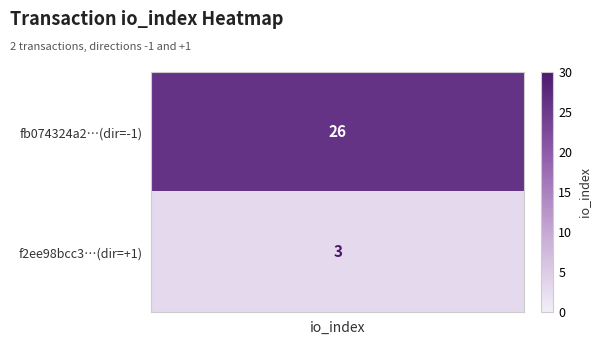

True or false: f2ee98bcc31d4d1f1a99019de7e6f022bb4c61c has a value of 0 at direction.

False